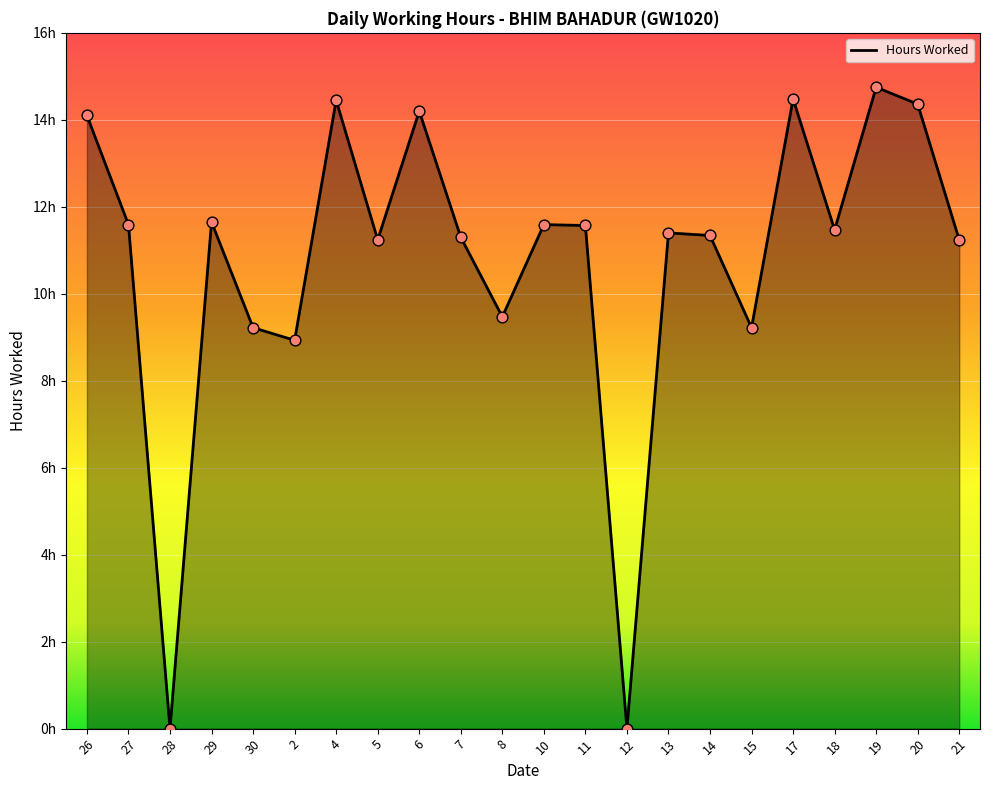

What is the ratio of the value at 17 to the value at 29?

1.2